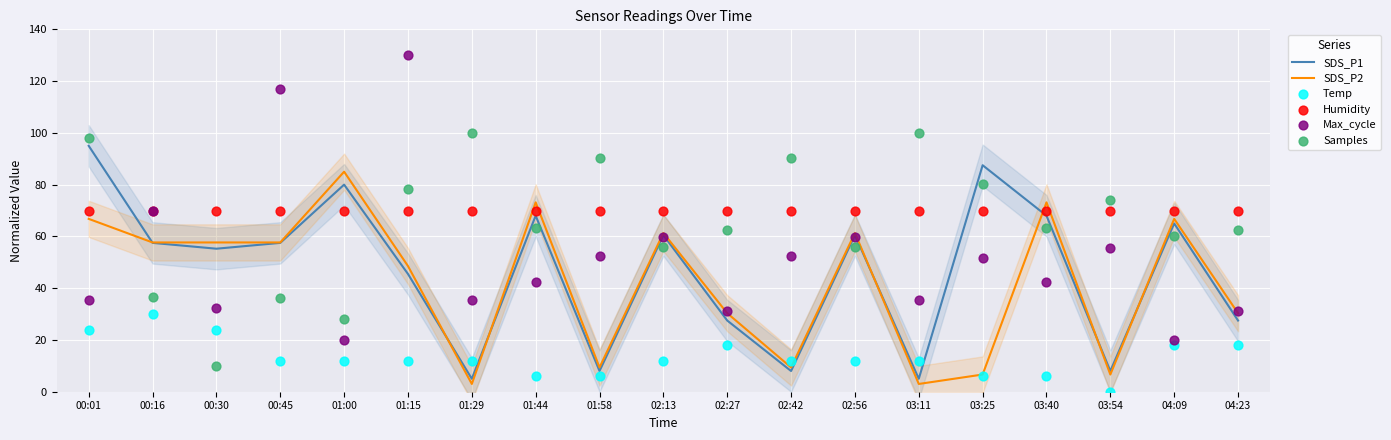

What is the total value across all series at 03:54?

214.5